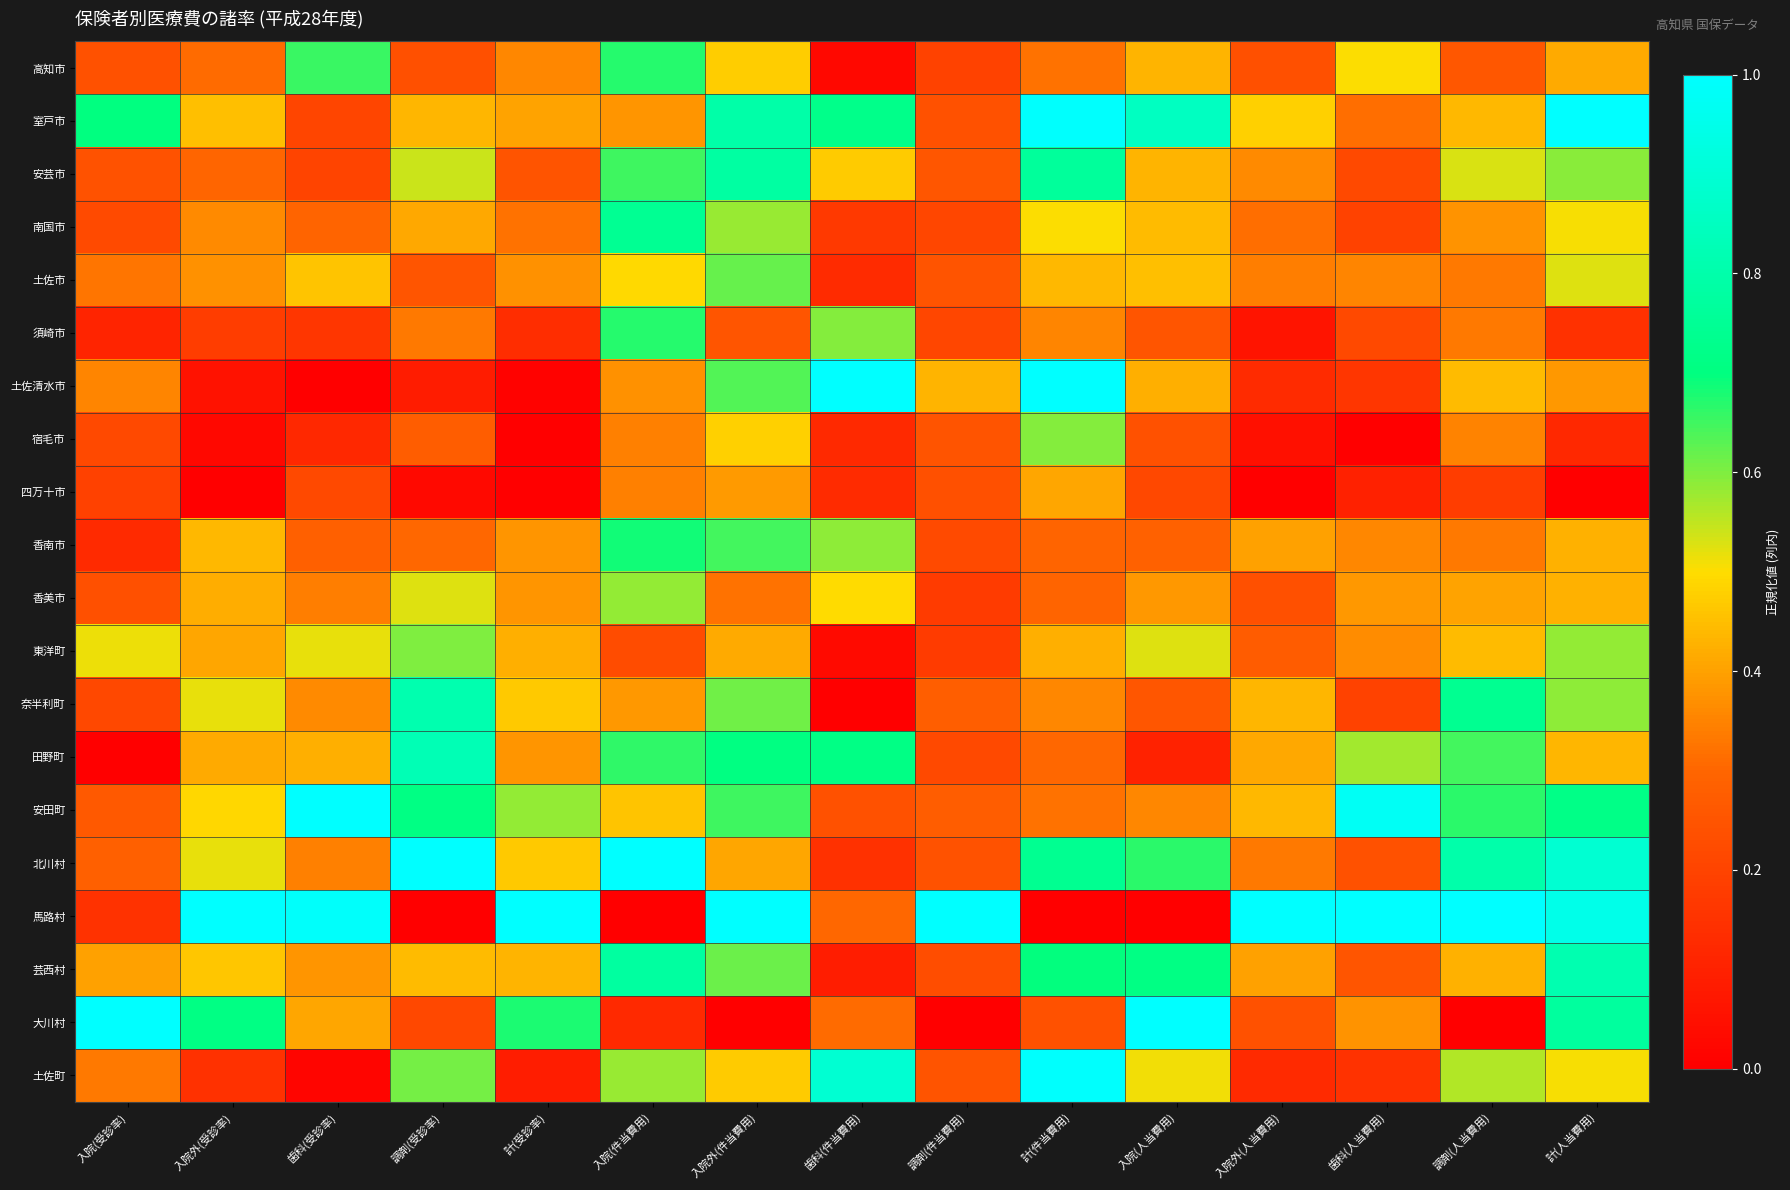

What is the difference between the highest and lowest values at 歯科(人当費用)?

1.0